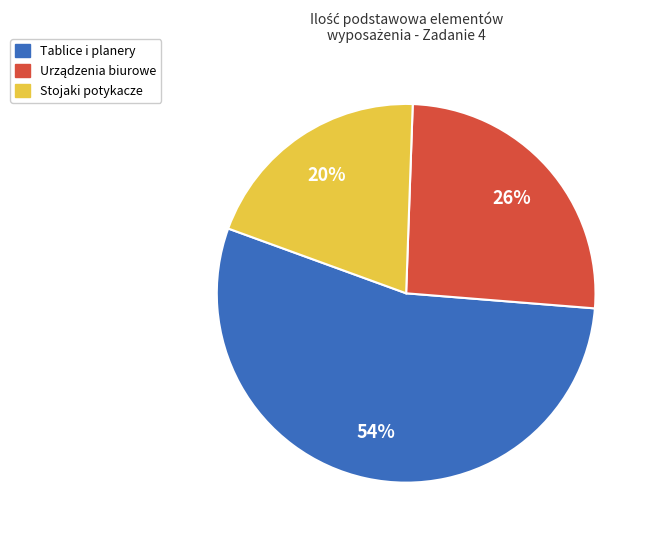

Is there a majority slice in this chart?

Yes